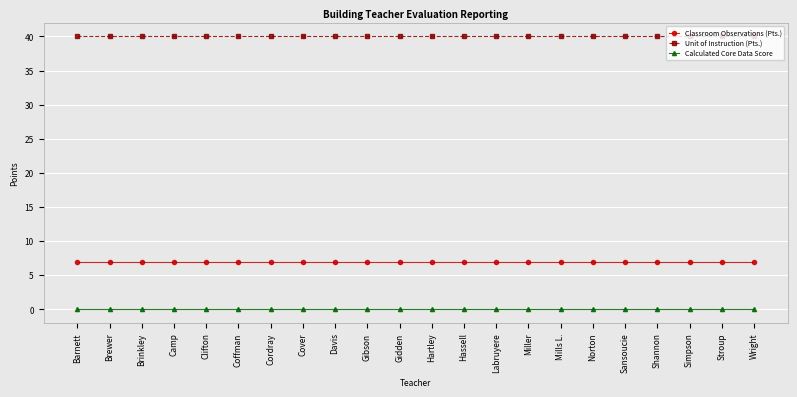

What is the total value across all series at Simpson?

47